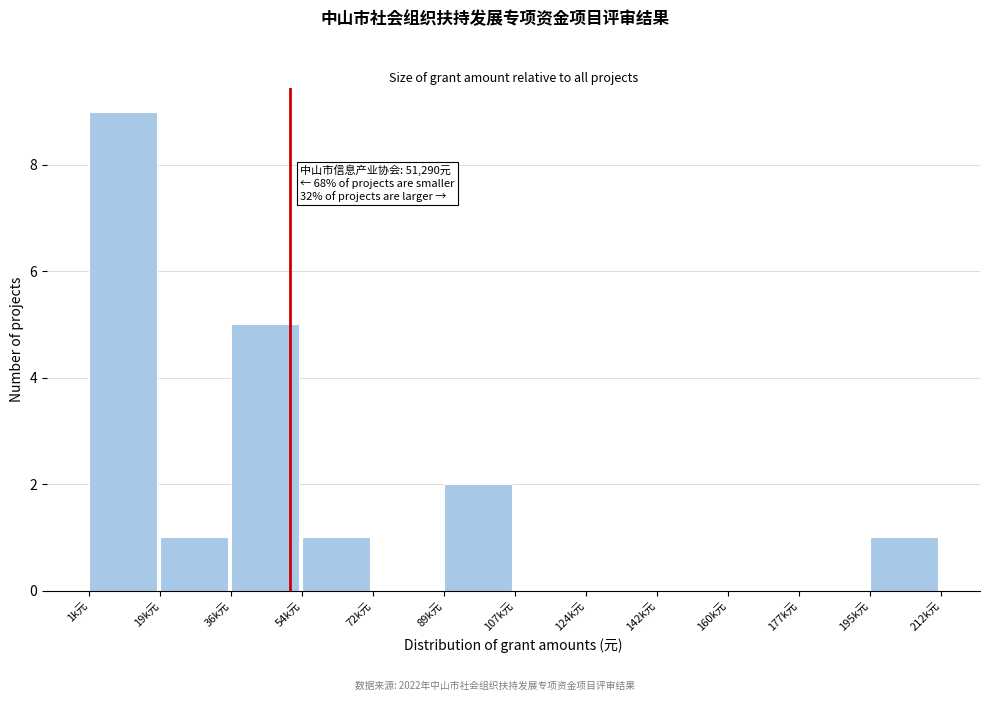

Reading left to right, transcribe all the data shown in this chart.

1k元=9	19k元=1	36k元=5	54k元=1	72k元=0	89k元=2	107k元=0	124k元=0	142k元=0	160k元=0	177k元=0	195k元=1